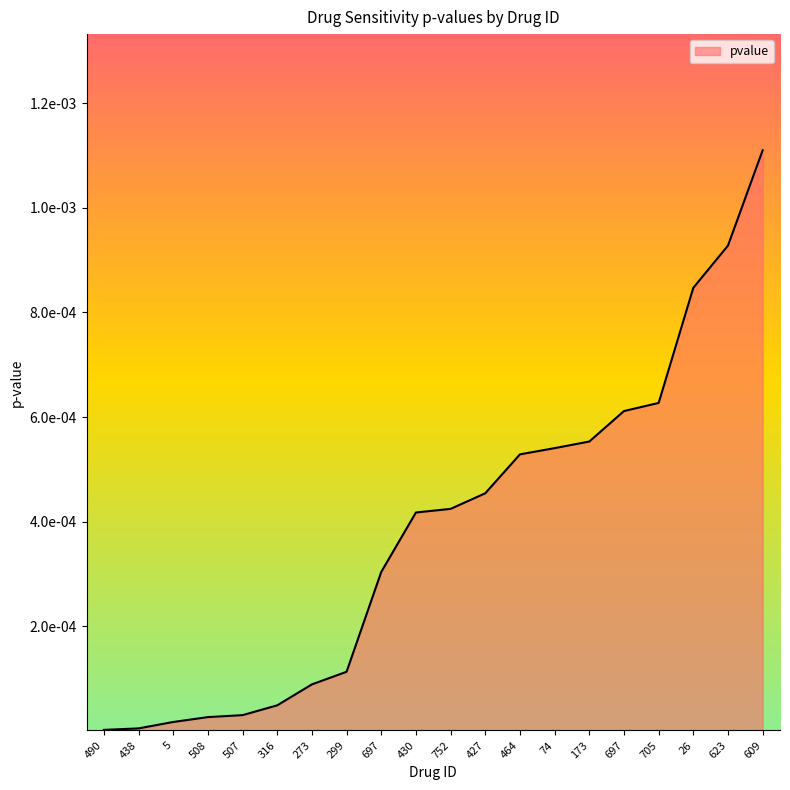

Does the chart have visible grid lines?

No